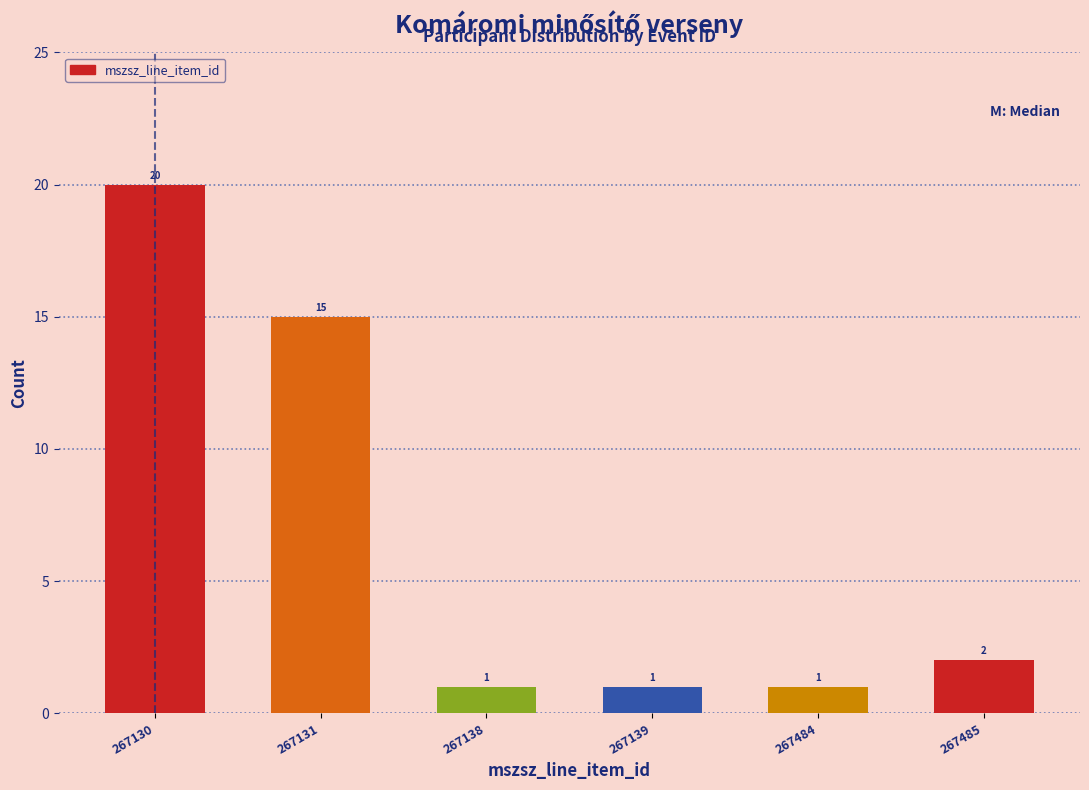

Reading right to left, extract all data points from this chart.

2	1	1	1	15	20